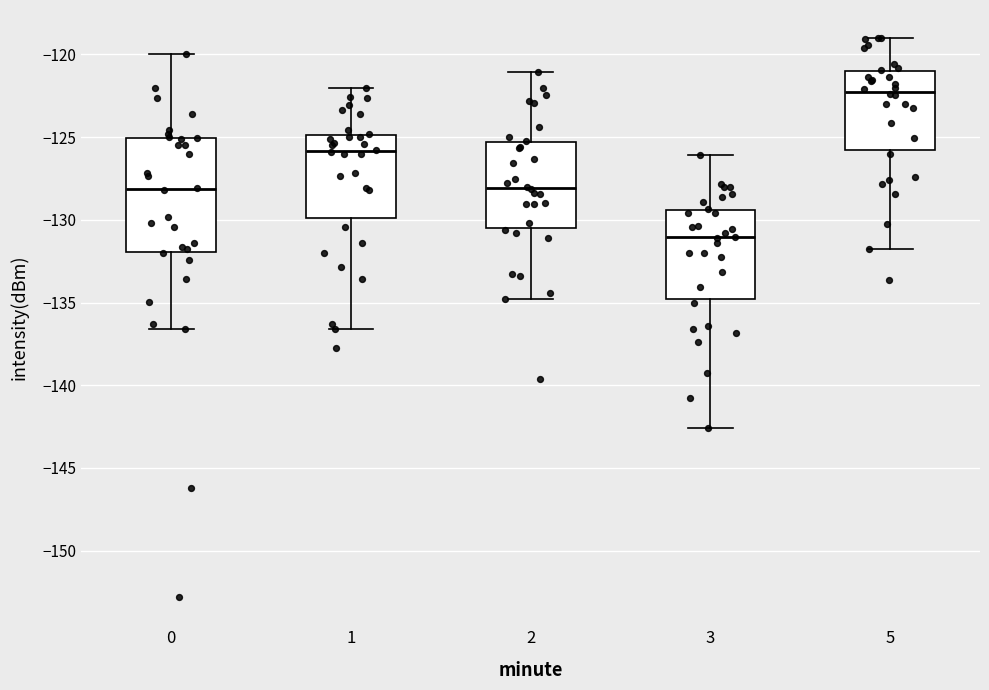

Reading left to right, transcribe this box plot: for each box, give where its median line is, the range the box spans, and where its two whiskers end, as read against the y-axis. The values are not printed on the chart, so give them approximately, as read against the axis.

0: median -128.0, box -132.0 to -125.0, whiskers -136.5 to -120.0
1: median -126.0, box -130.0 to -125.0, whiskers -136.5 to -122.0
2: median -128.0, box -130.5 to -125.5, whiskers -135.0 to -121.0
3: median -131.0, box -135.0 to -129.5, whiskers -142.5 to -126.0
5: median -122.0, box -126.0 to -121.0, whiskers -132.0 to -119.0